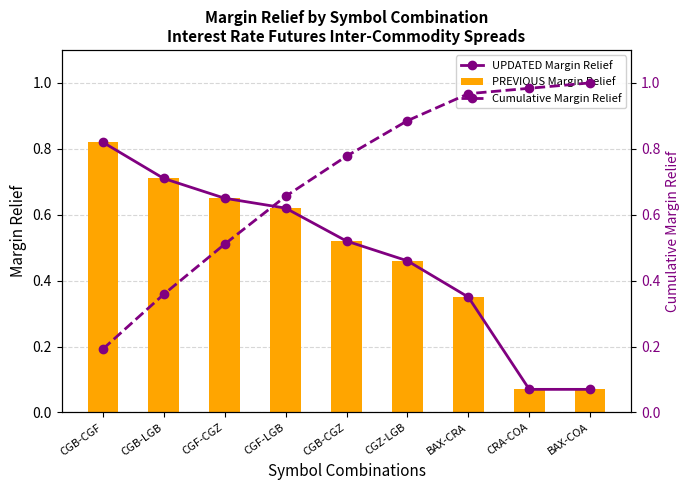

What is the spread (max minus min) of values at BAX-COA?

0.9